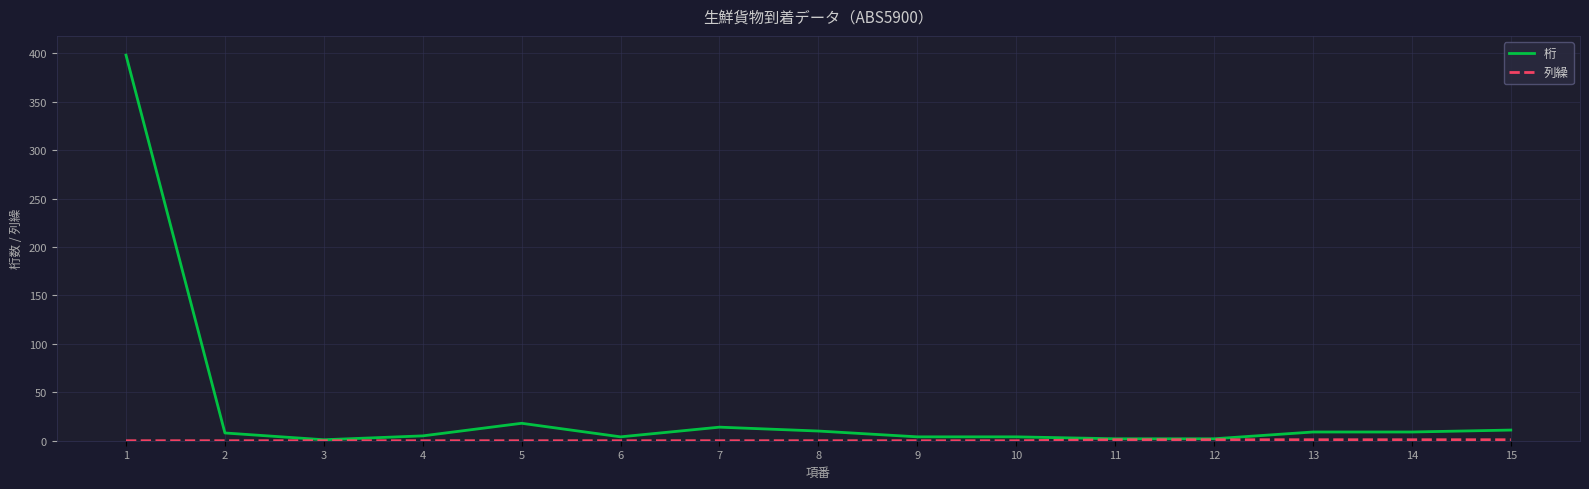

Which series has the largest range (max minus min)?

桁